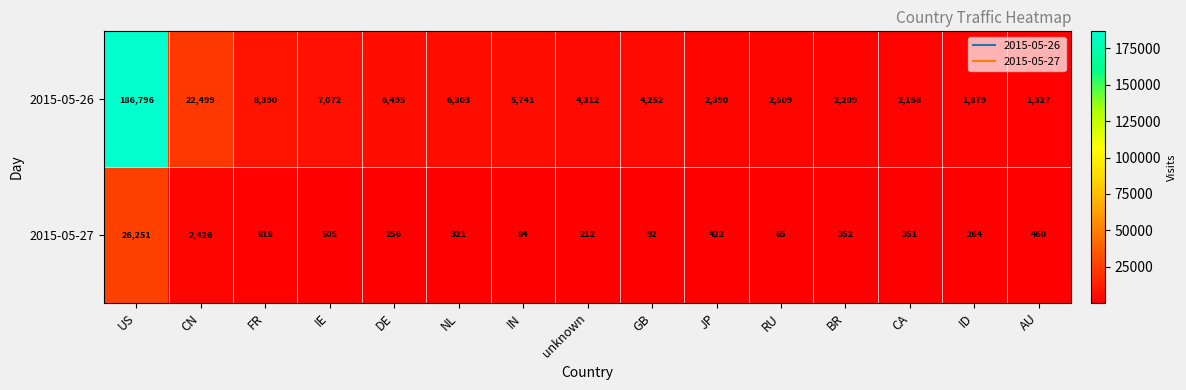

List the series in order of their peak value, highest first.

2015-05-26, 2015-05-27